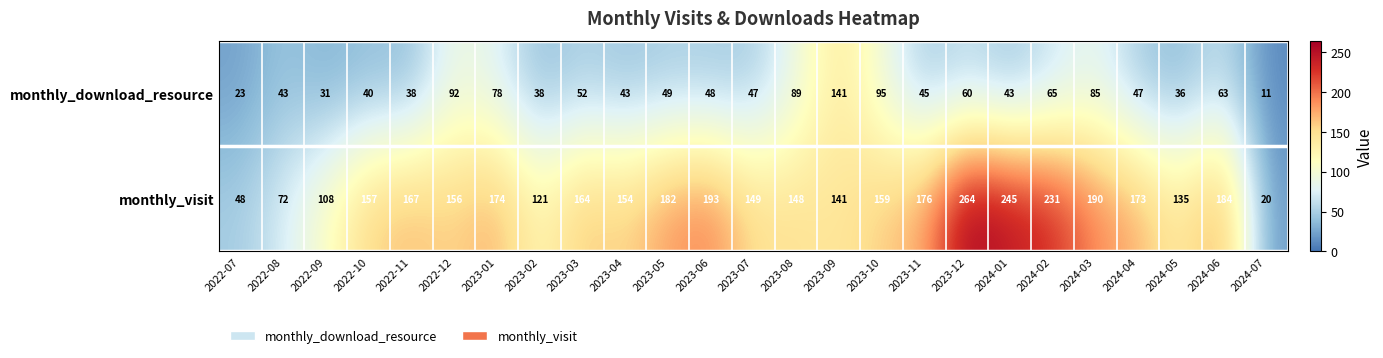

What is the sum of the monthly_download_resource values at 2024-01 and 2022-10?

83